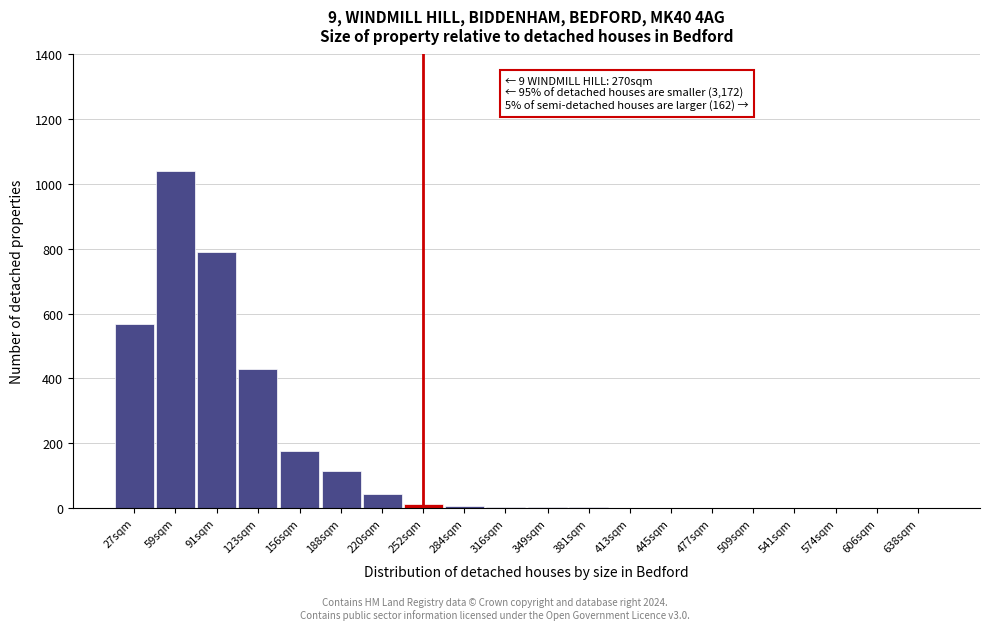

What is the sum of the values at 638sqm and 59sqm?

1040